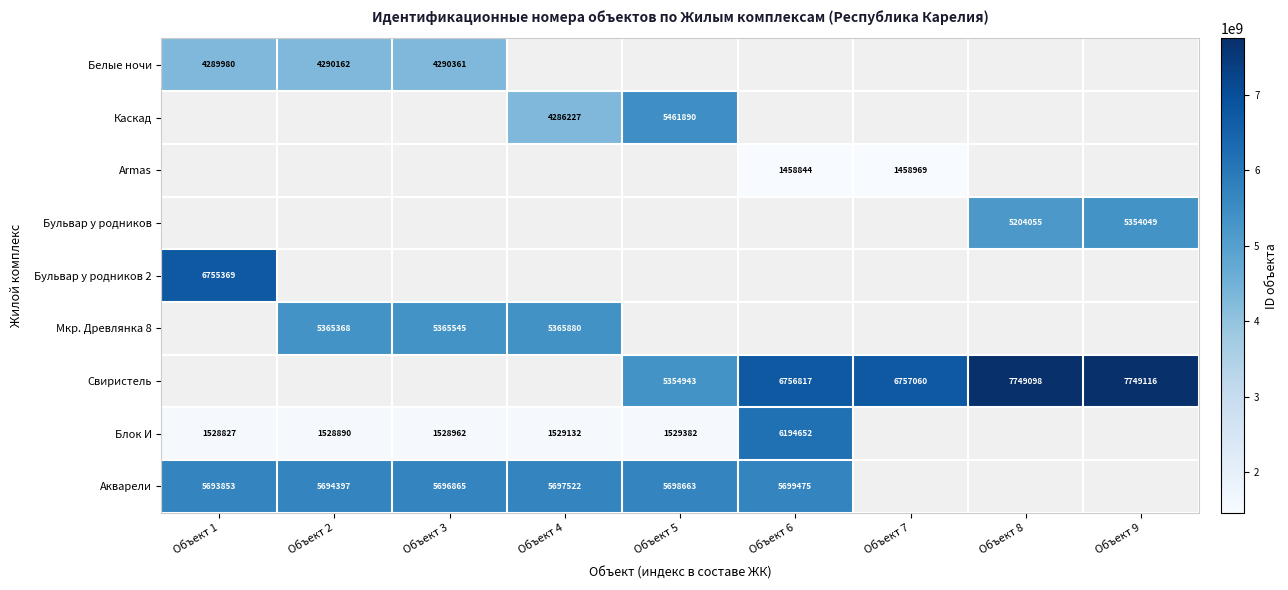

Is it true that Акварели equals 5699475 at Объект 6?

True